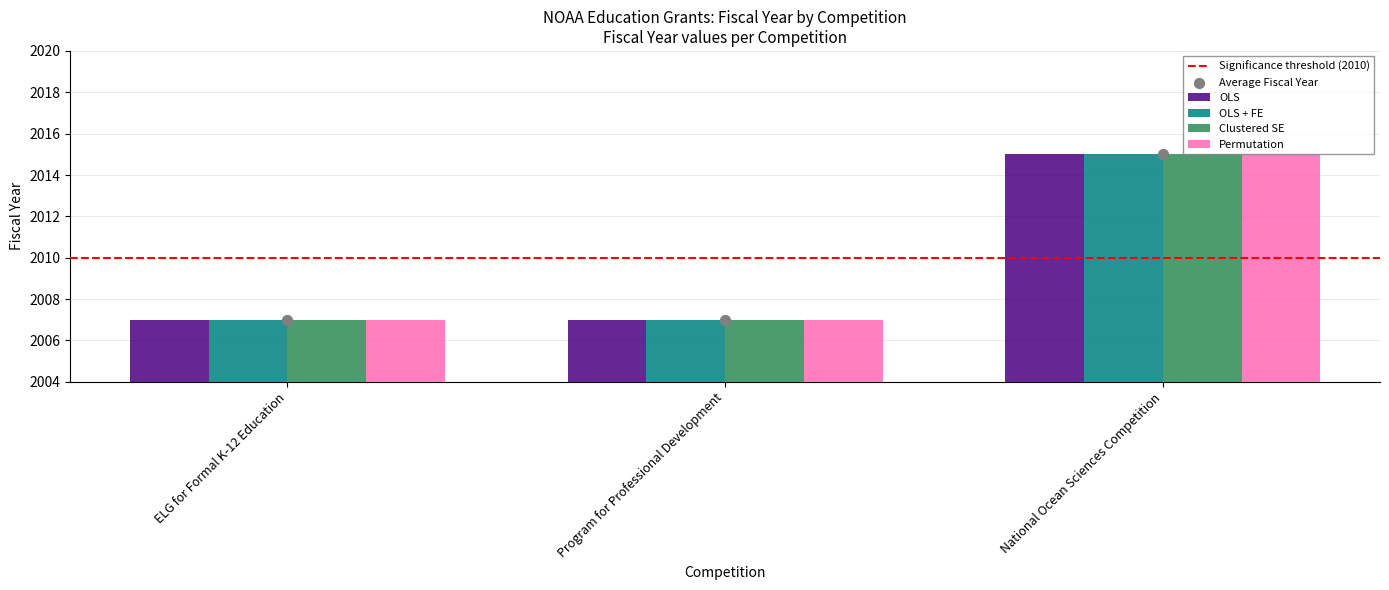

What is the total value across all series at Program for Professional Development?

8028